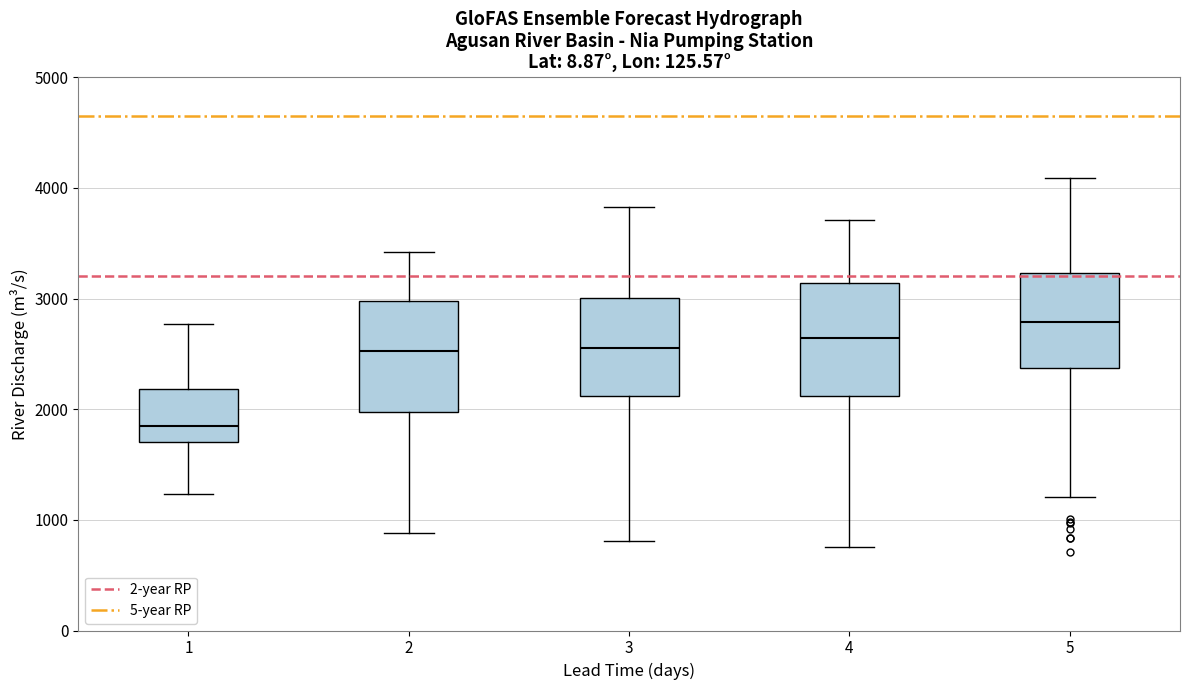

Reading left to right, read every box against the y-axis: the position of its median line, the range the box covers, and the ends of its whiskers. The values are not printed on the chart, so give them approximately, as read against the axis.

1: median 1900, box 1700 to 2200, whiskers 1200 to 2800
2: median 2500, box 2000 to 3000, whiskers 900 to 3400
3: median 2600, box 2100 to 3000, whiskers 800 to 3800
4: median 2600, box 2100 to 3100, whiskers 800 to 3700
5: median 2800, box 2400 to 3200, whiskers 1200 to 4100